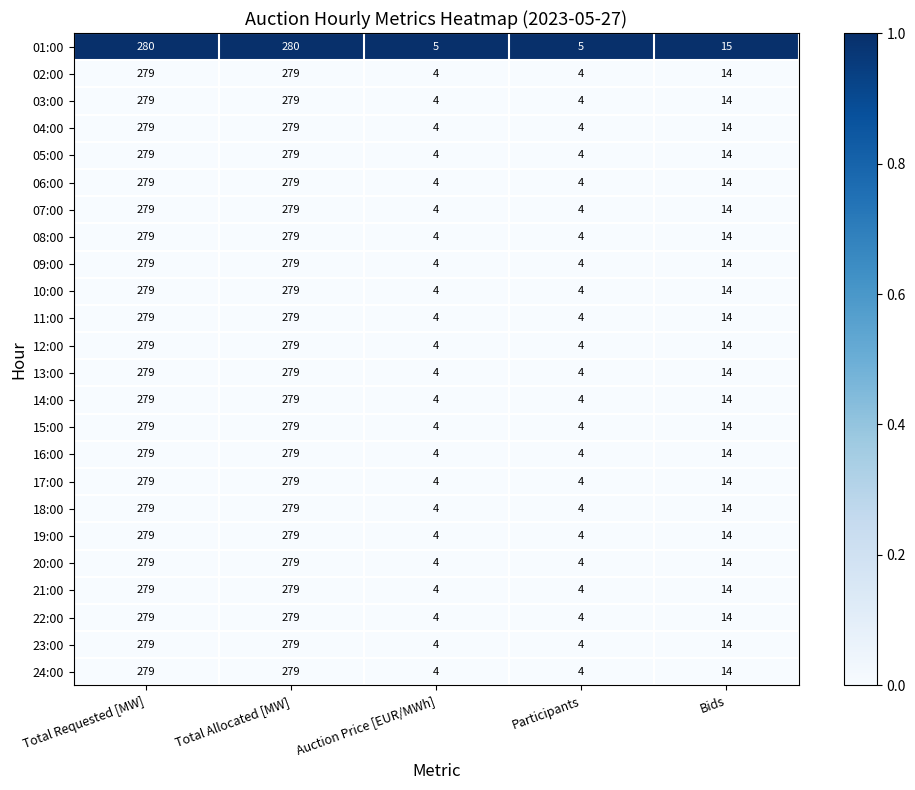

The 09:00 series shows 1 at Auction Price [EUR/MWh]. True or false?

False